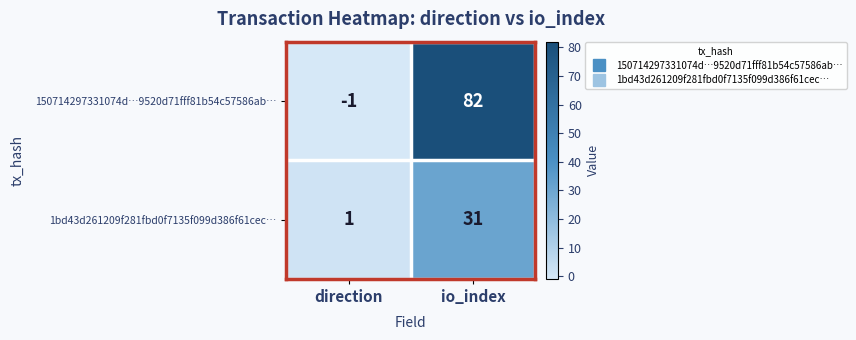

What is the sum of the 150714297331074d…9520d71fff81b54c57586ab… values at io_index and direction?

81